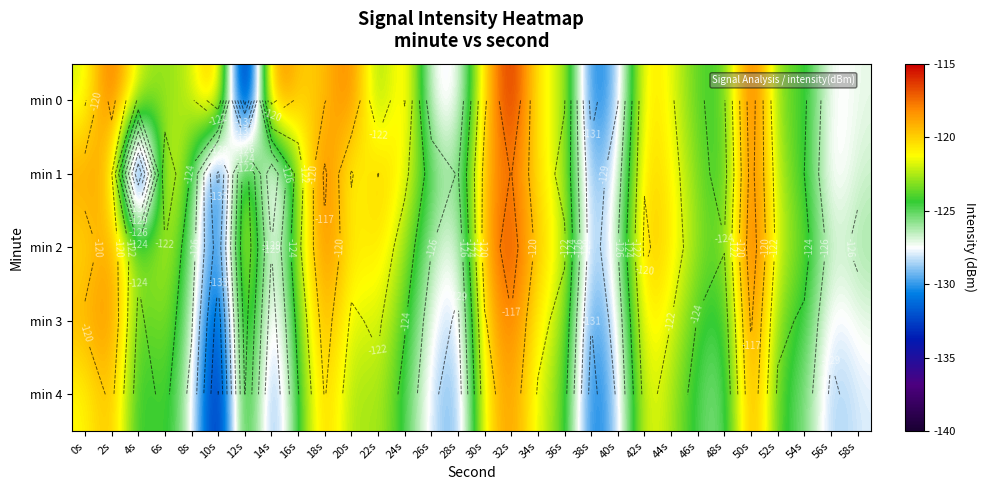

The min 1 series shows -214.8 at 44s. True or false?

False